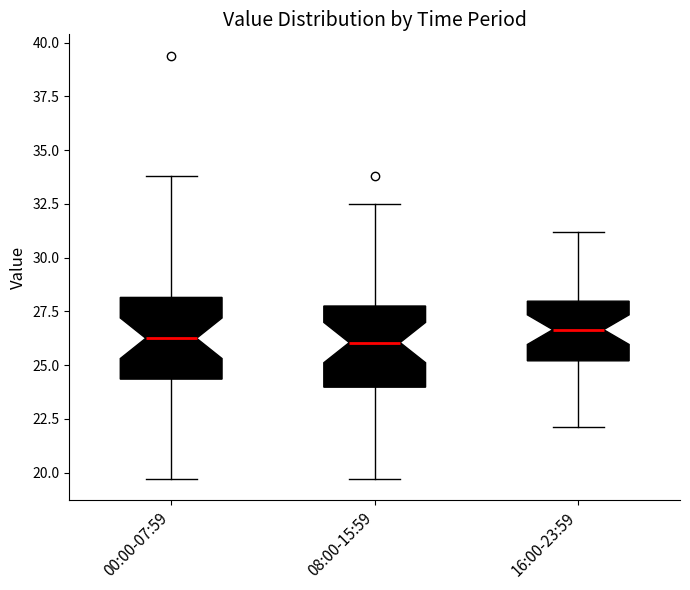

Reading left to right, read every box against the y-axis: the position of its median line, the range the box covers, and the ends of its whiskers. The values are not printed on the chart, so give them approximately, as read against the axis.

00:00-07:59: median 26.5, box 24.5 to 28.0, whiskers 19.5 to 34.0
08:00-15:59: median 26.0, box 24.0 to 28.0, whiskers 19.5 to 32.5
16:00-23:59: median 26.5, box 25.0 to 28.0, whiskers 22.0 to 31.0